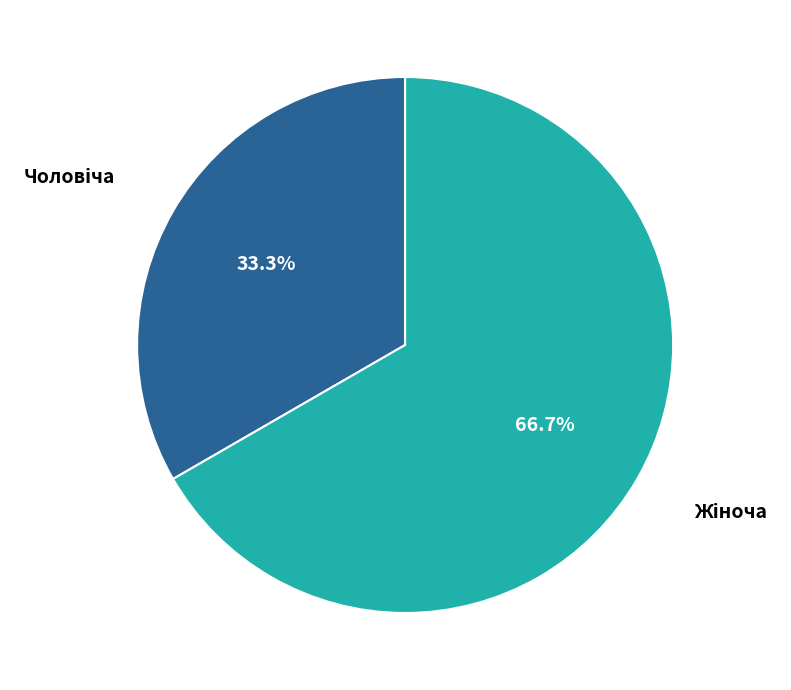

Is there any slice that represents more than half of the pie?

Yes